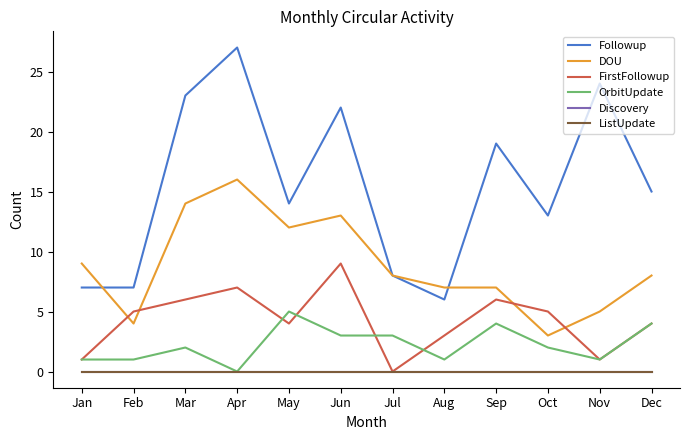

True or false: FirstFollowup and ListUpdate cross at least once.

False